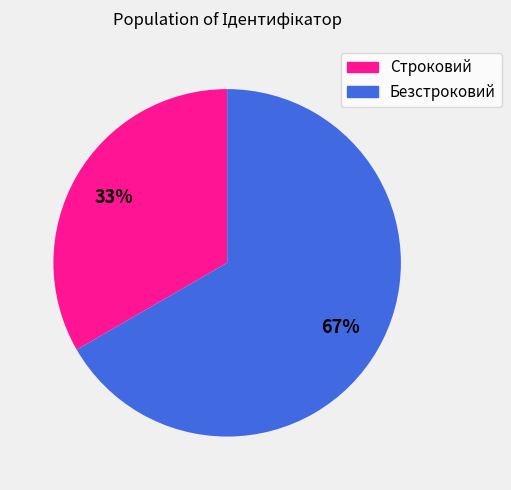

Is it true that Безстроковий is 56% of the pie?

False